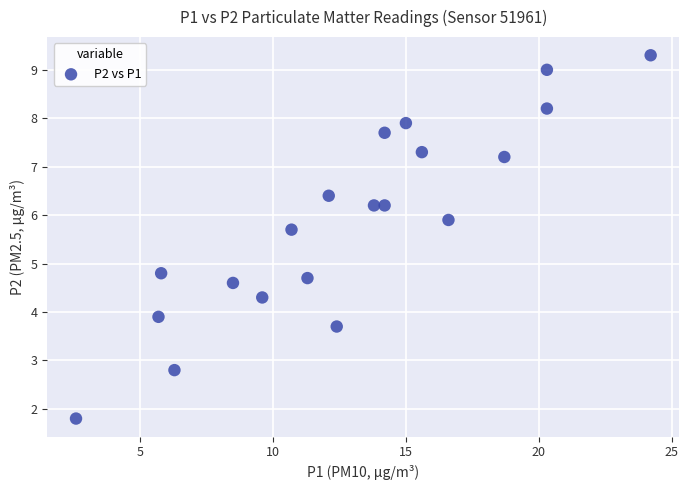

What Y value in the scatter plot is closest to 5?

4.8